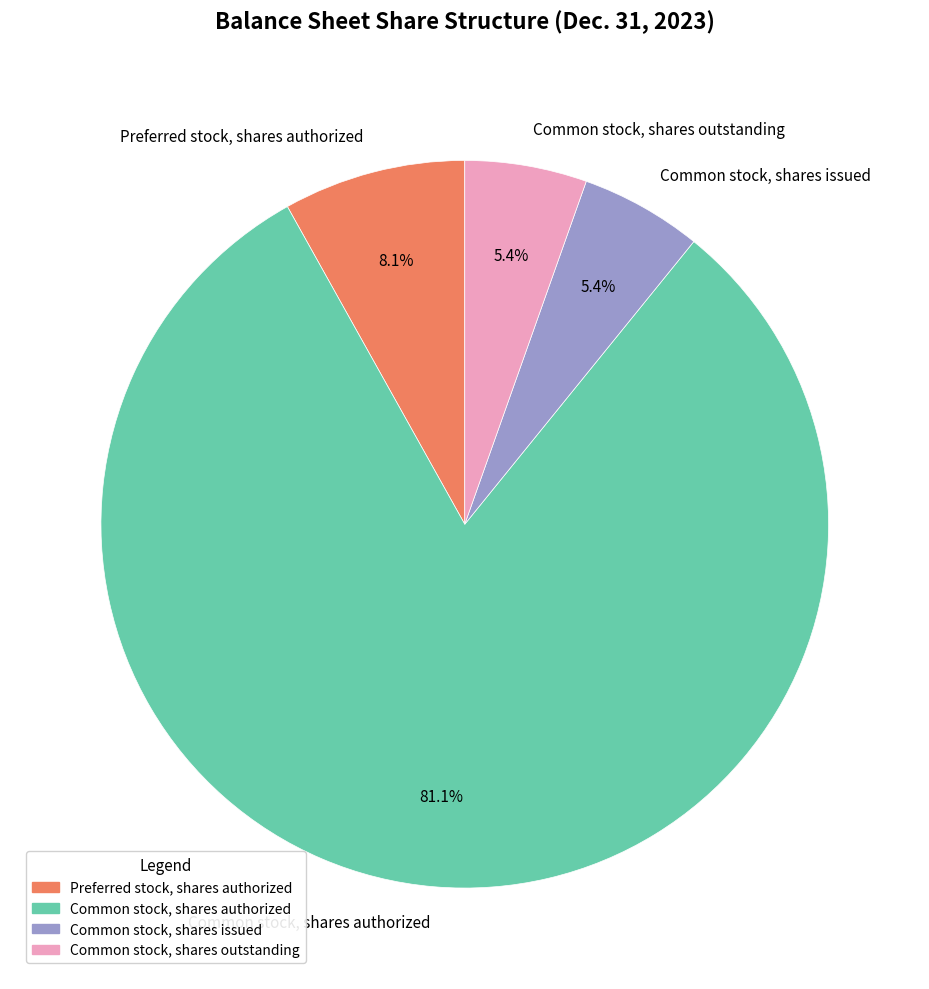

Approximately how many times larger is the value at Common stock, shares issued compared to Preferred stock, shares authorized?

0.7